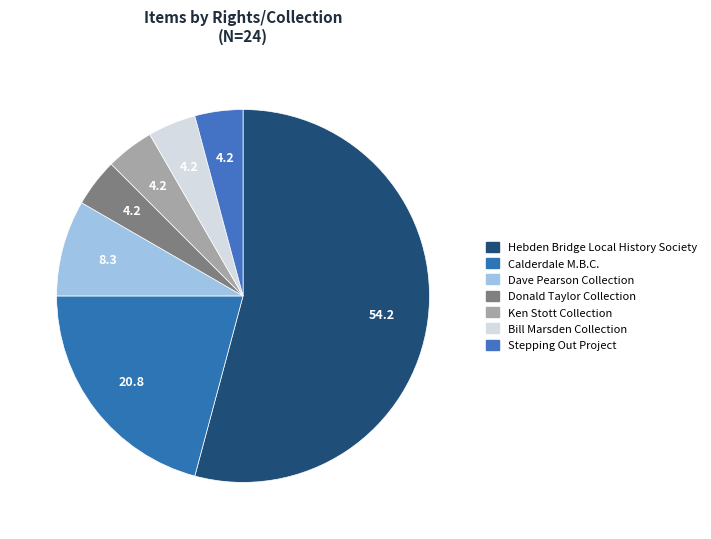

Count the number of slices in the pie.

7